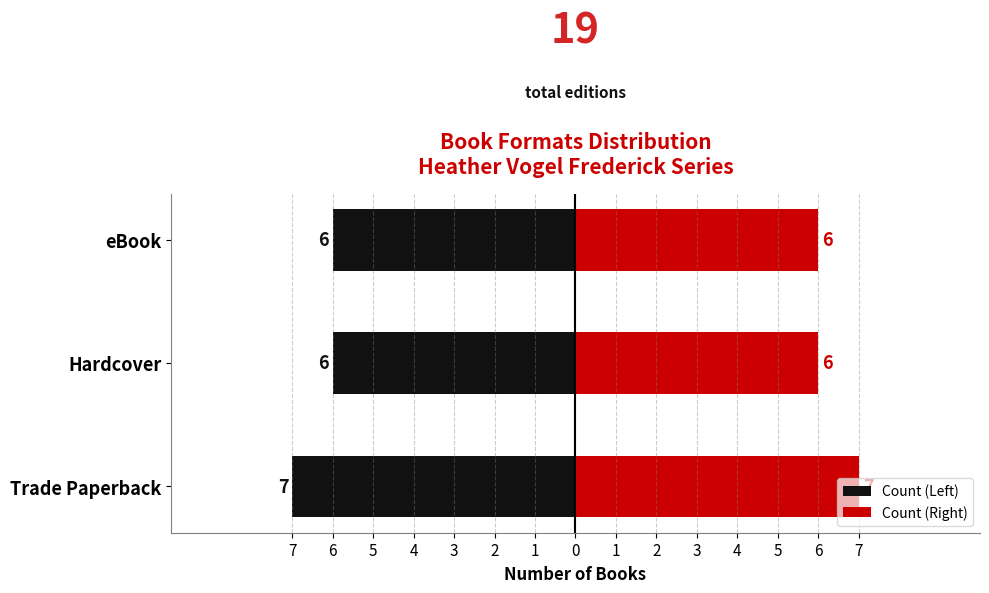

How many bars are there in total?

6